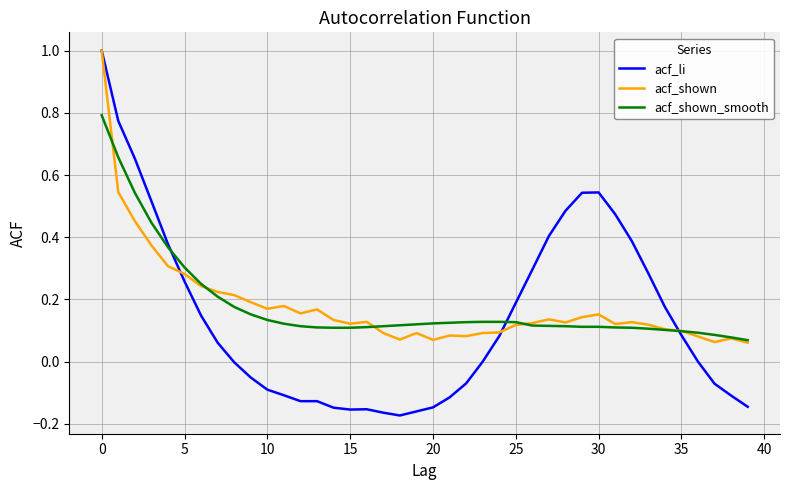

How many series are shown in this chart?

3